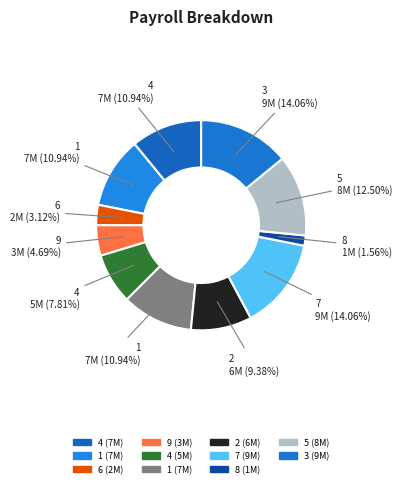

Which category has the smallest portion of the pie?

8